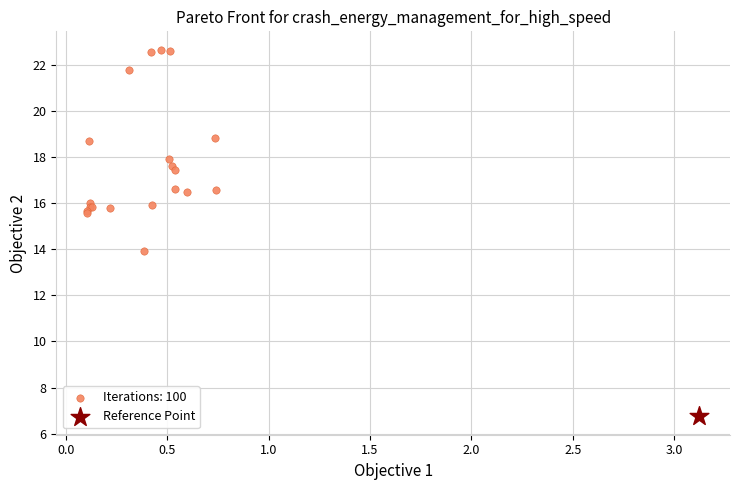

What are all the series names shown in the legend?

Iterations: 100, Reference Point